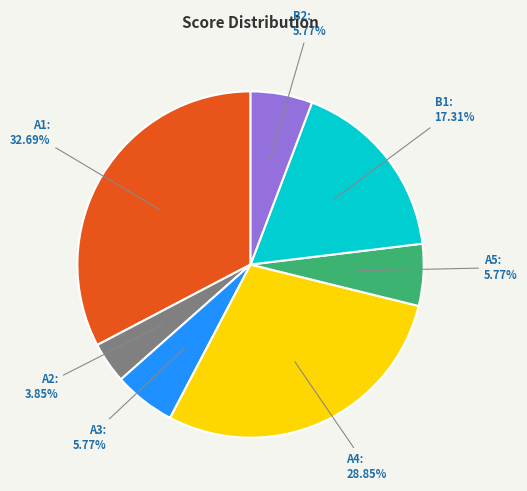

How many slices are in this pie chart?

7